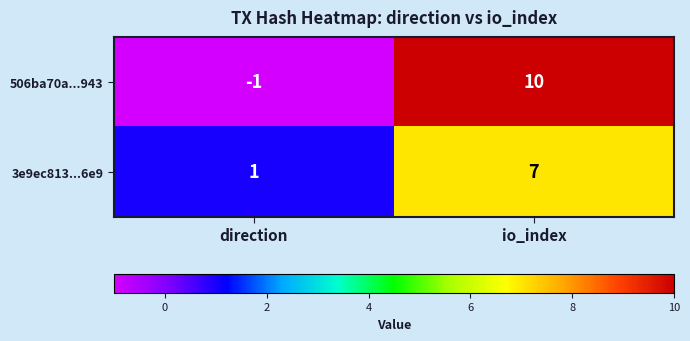

What is the total value across all series at io_index?

17